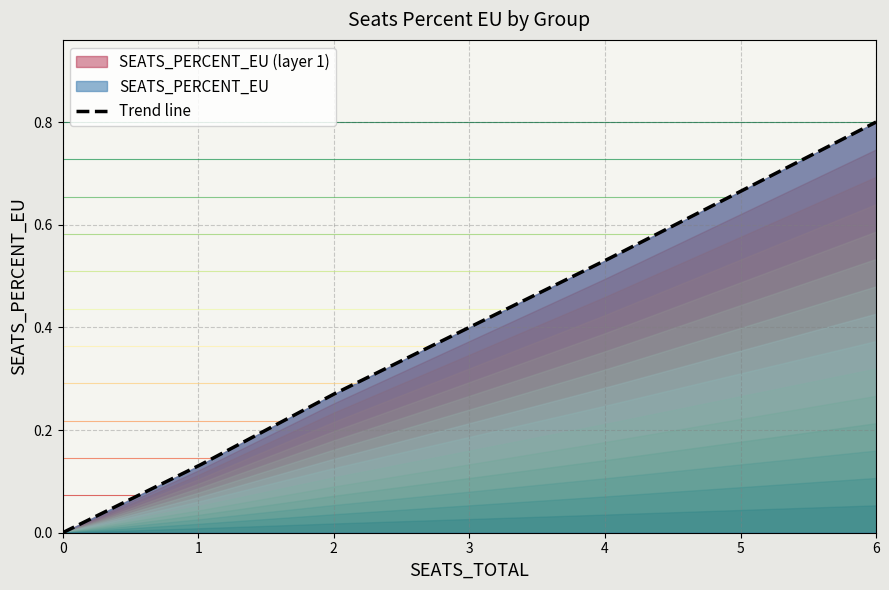

How many lines are shown in the chart?

1